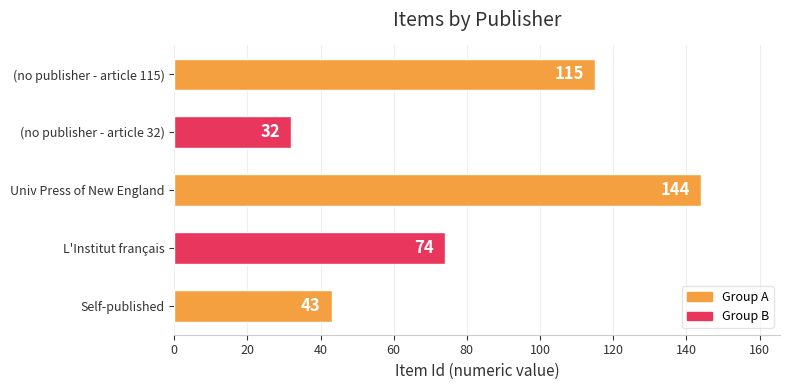

What is the average value?

82